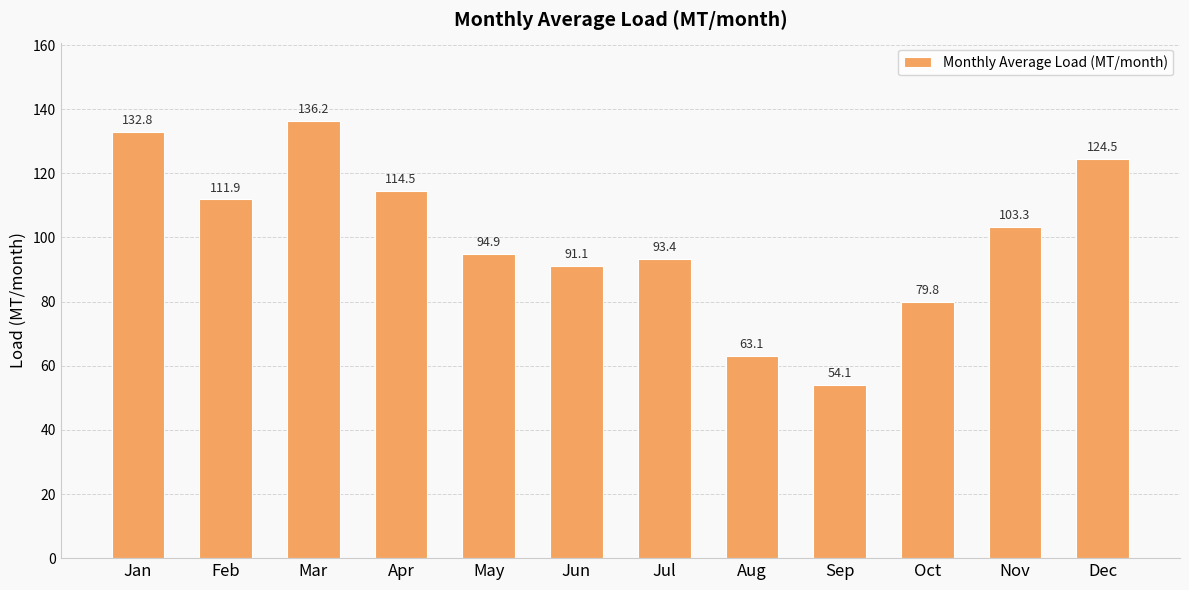

What is the average value?

100.0